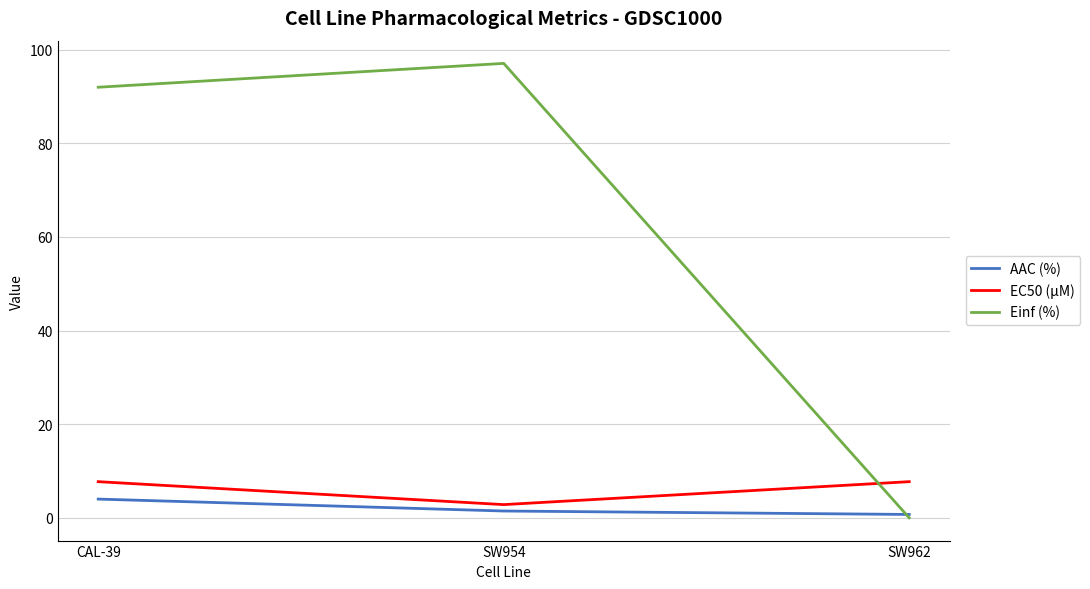

The EC50 (µM) series shows 3.8 at SW962. True or false?

False